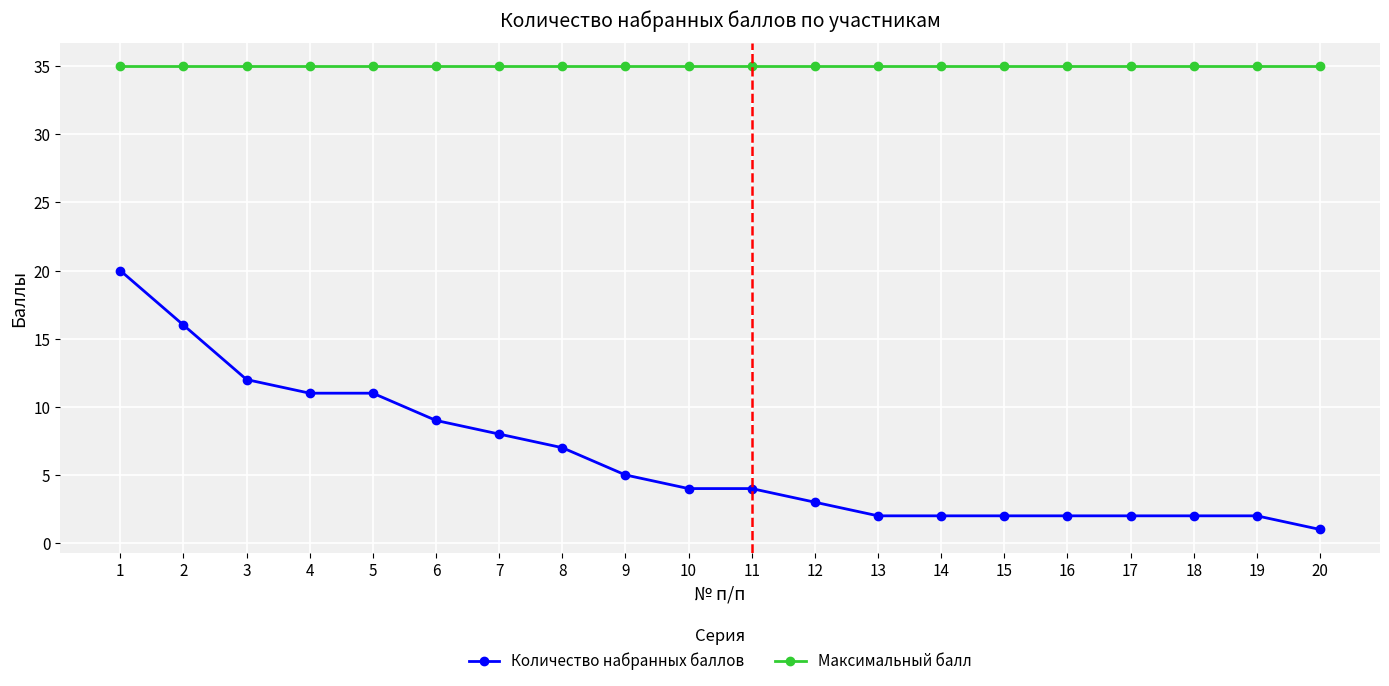

What are all the series names shown in the legend?

Количество набранных баллов, Максимальный балл